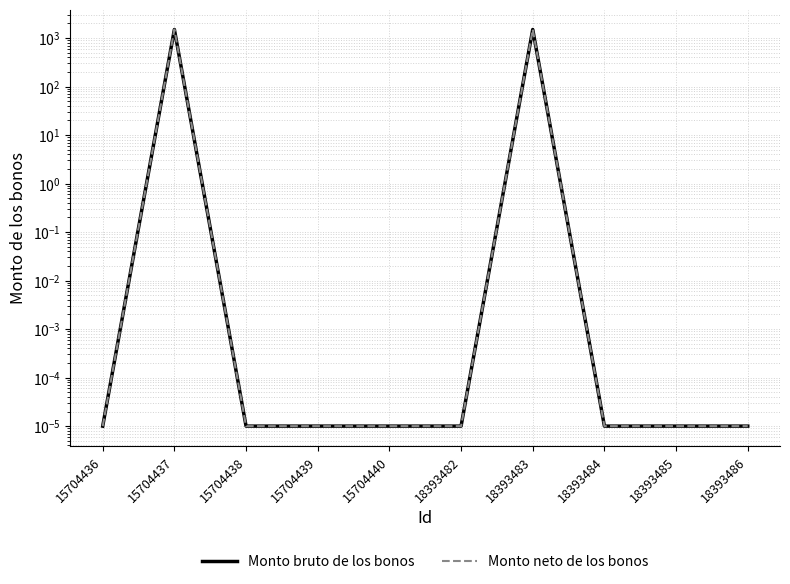

What is the average value of the Monto bruto de los bonos series?

300.0